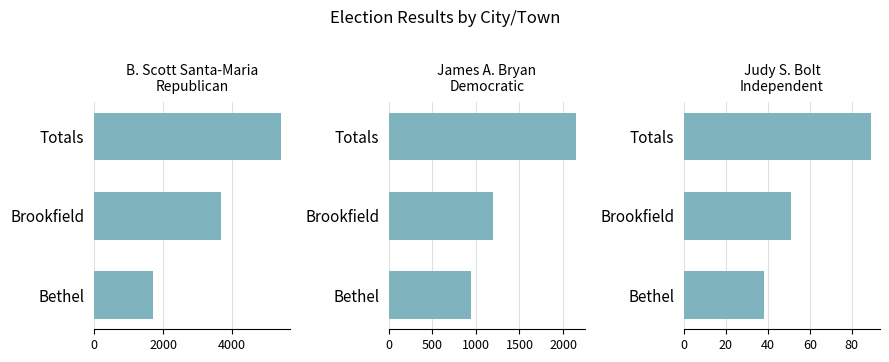

What is the value of the Judy S. Bolt
Independent bar at the 1st from the left?

38